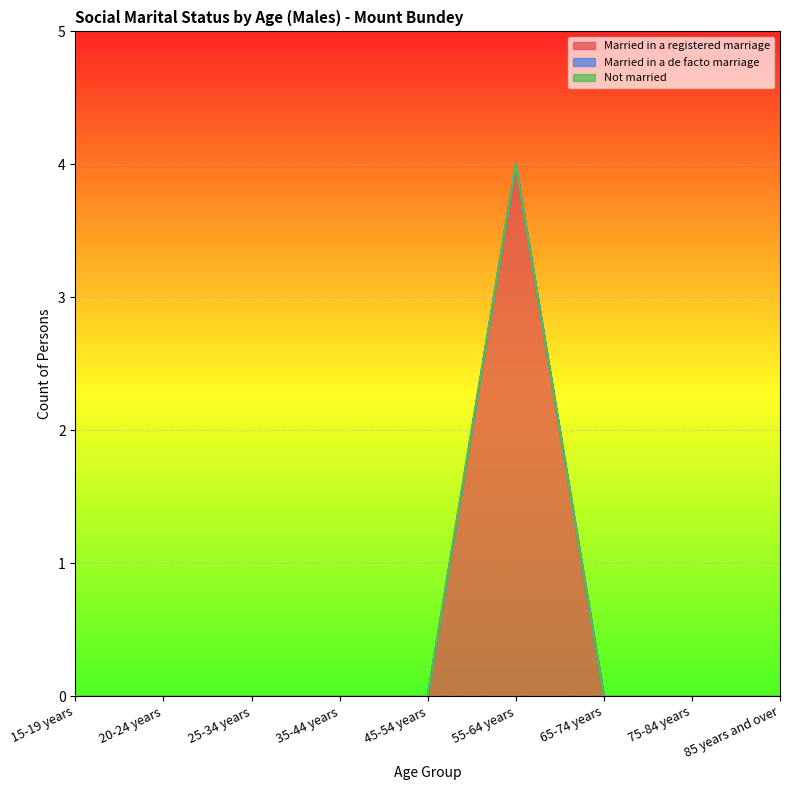

How many interior local peaks does the Married in a registered marriage series have?

1